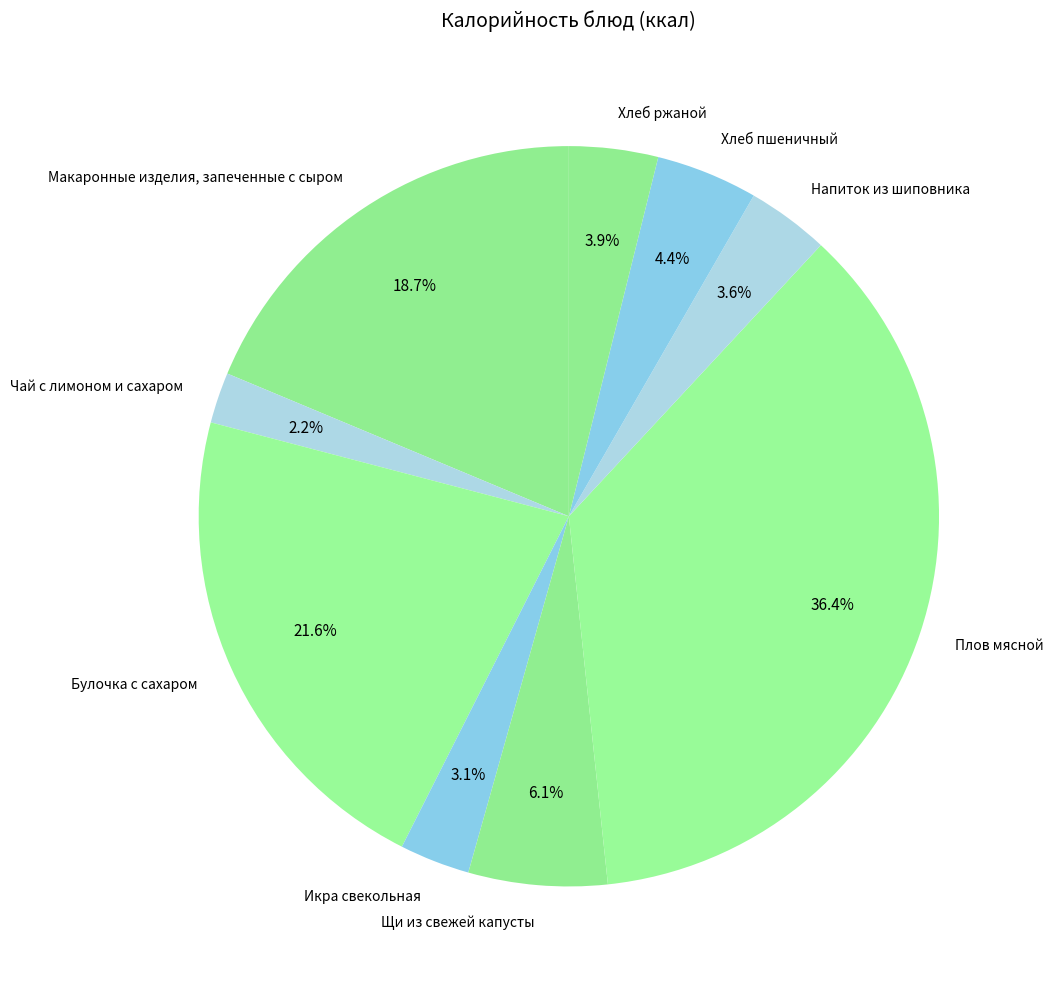

Which category has the biggest portion of the pie?

Плов мясной